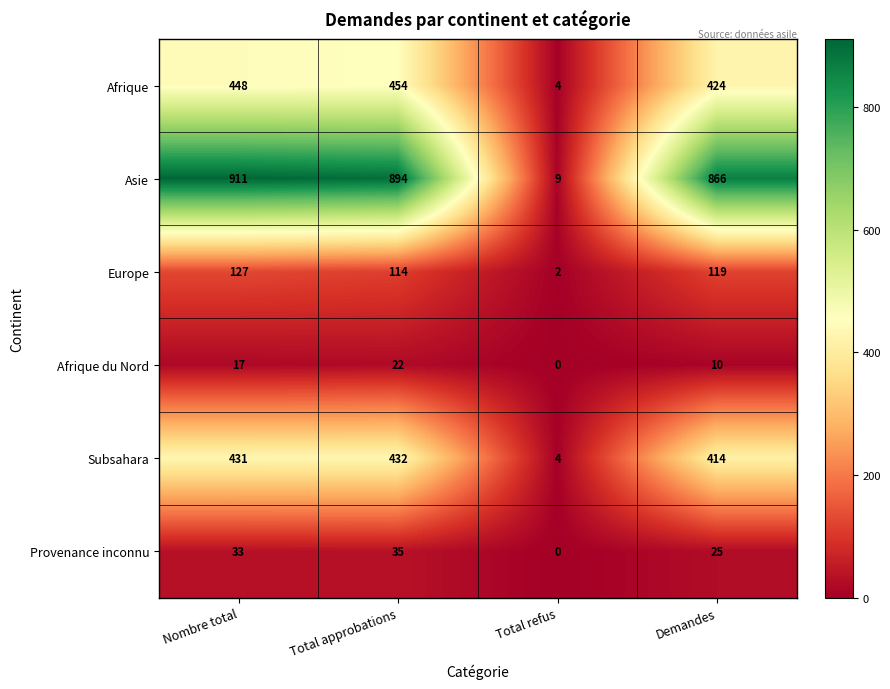

What is the greatest value displayed?

911